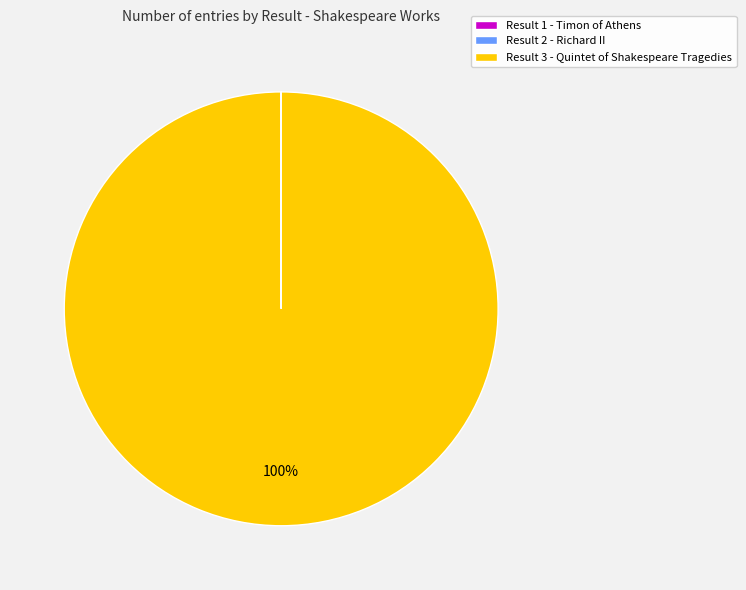

Which slice is the largest?

Result 3 - Quintet of Shakespeare Tragedies